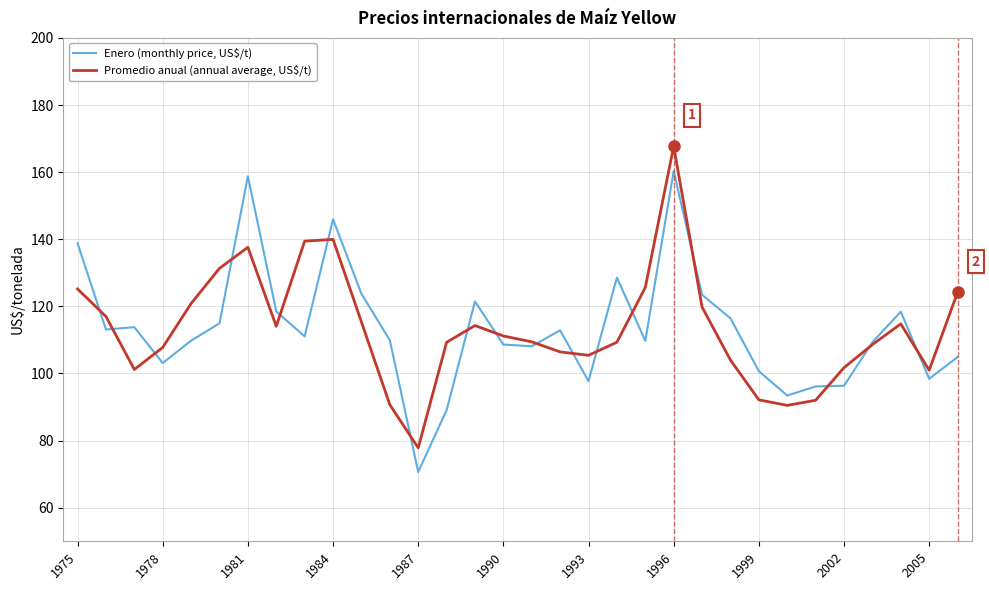

What is the smallest value displayed?

70.7